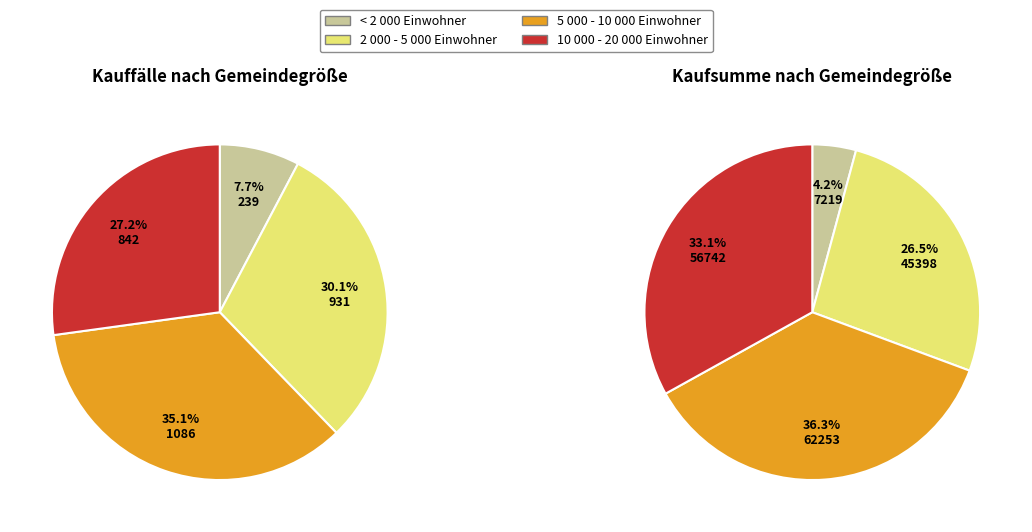

Which has a higher value, 5 000 - 10 000 Einwohner or 2 000 - 5 000 Einwohner?

5 000 - 10 000 Einwohner